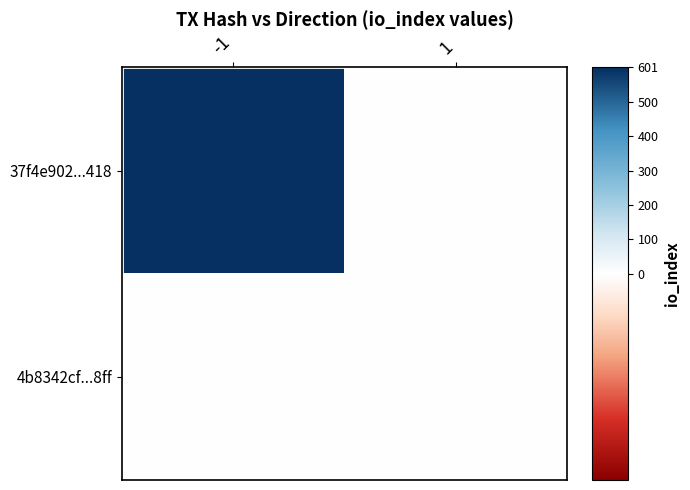

Reading left to right, list all the values displayed in this chart.

37f4e902...418: -1=601	1=0
4b8342cf...8ff: -1=0	1=0